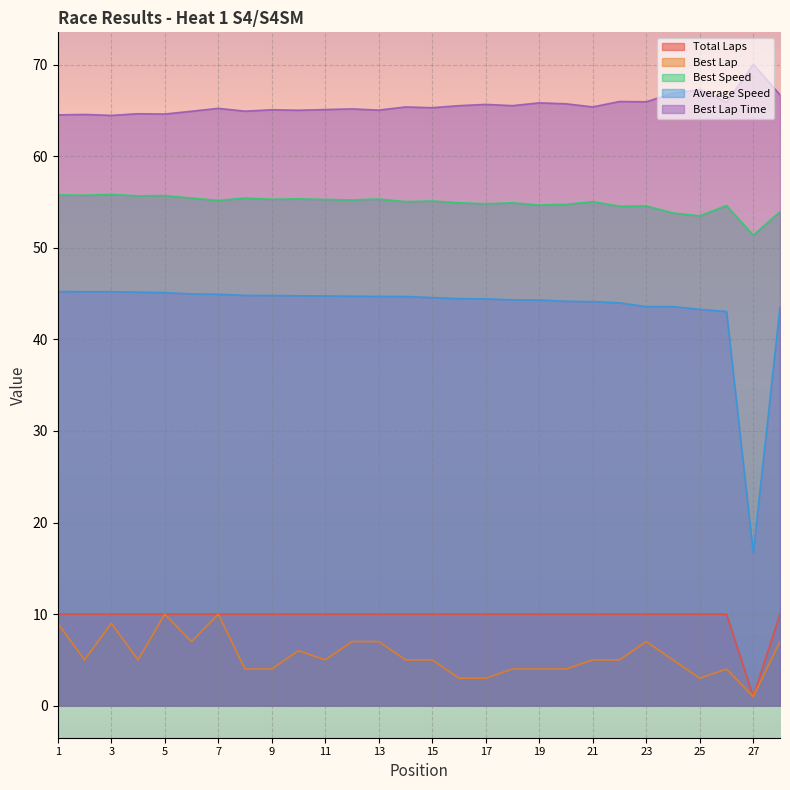

What is the lowest value of the Total Laps series?

1.0